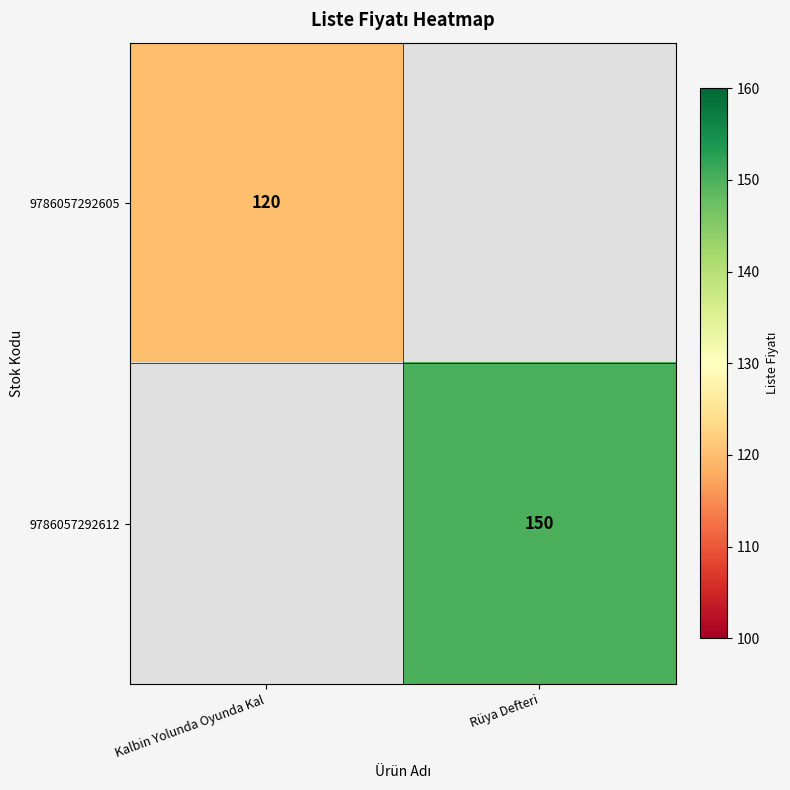

The 9786057292612 series shows 150 at Rüya Defteri. True or false?

True